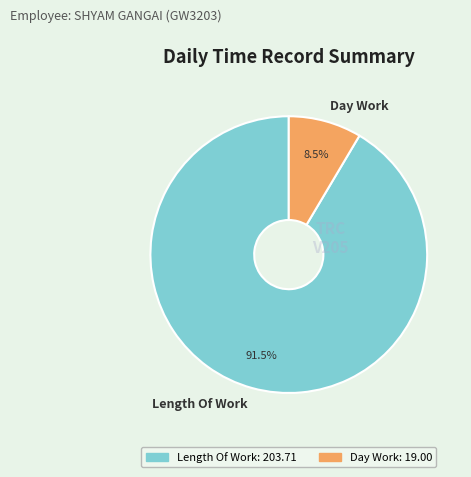

What is the majority slice?

Length Of Work